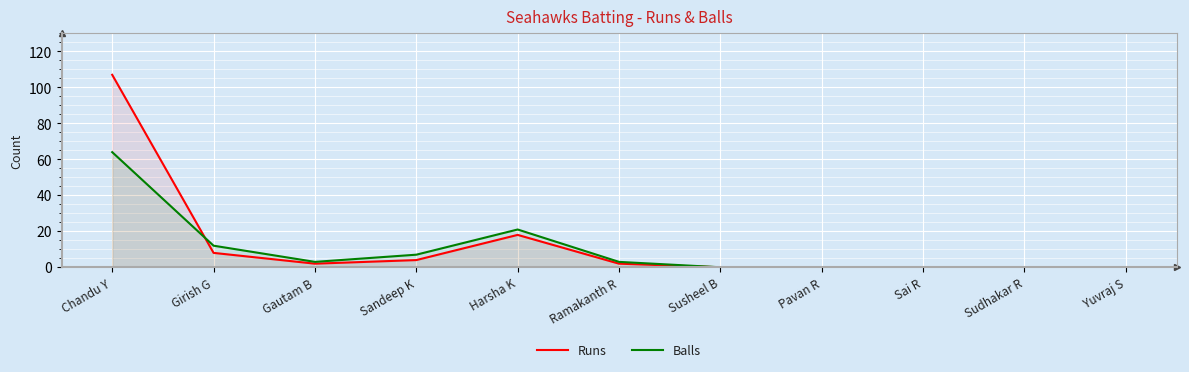

At which category is the sum across all series the highest?

Chandu Y